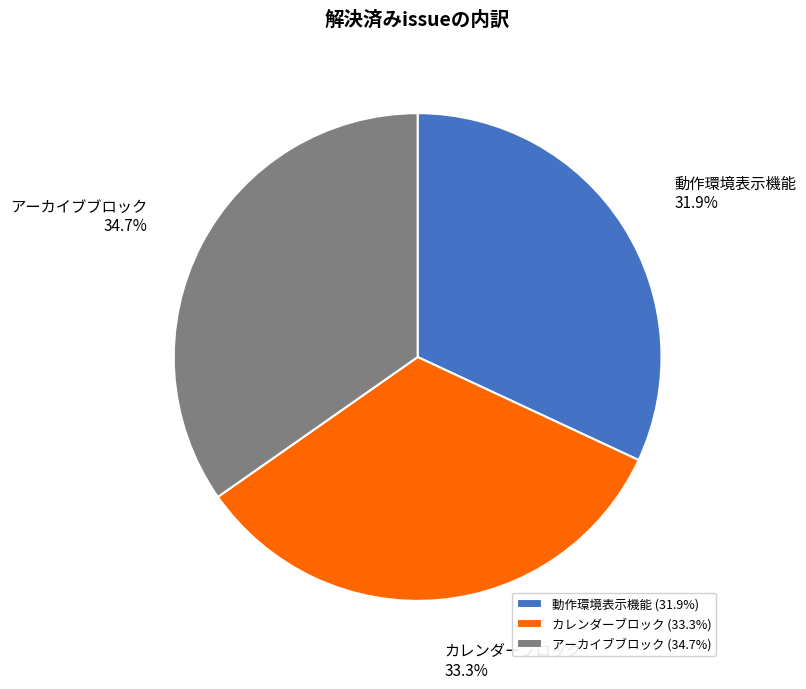

Between 動作環境表示機能 and アーカイブブロック, which is larger?

アーカイブブロック